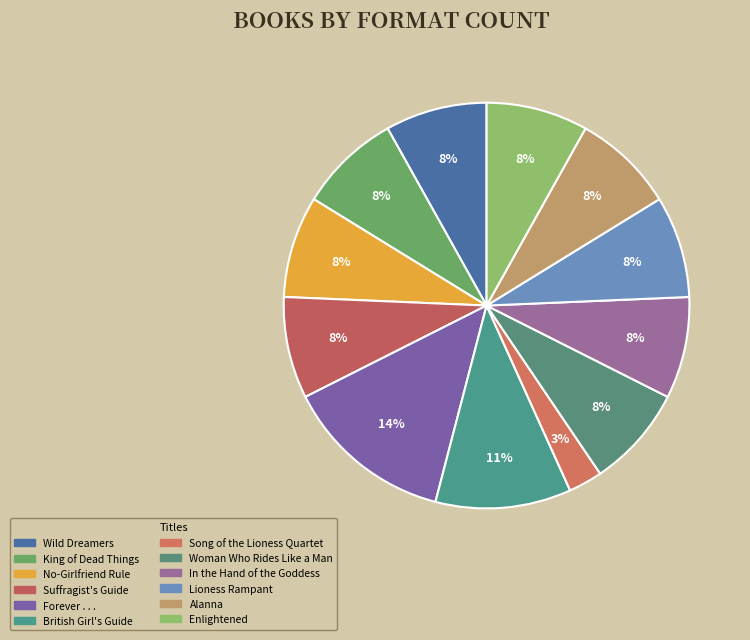

What percentage is NOT represented by Song of the Lioness Quartet?

97.3%